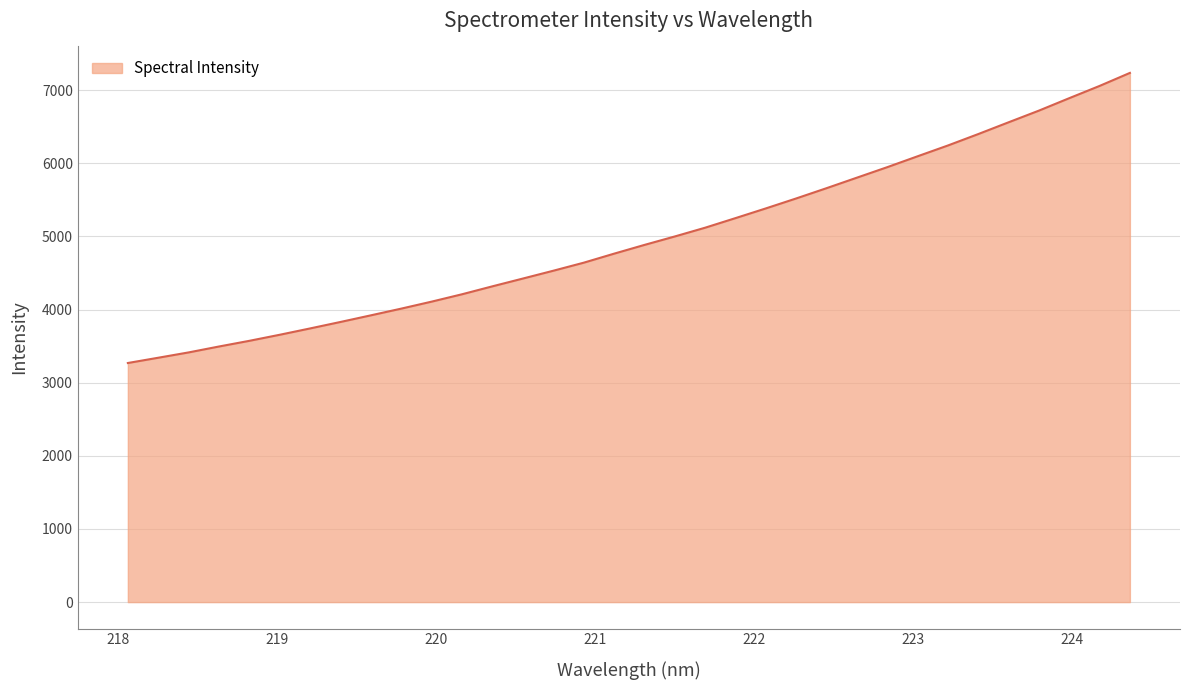

What is the minimum value shown in the chart?

3269.2